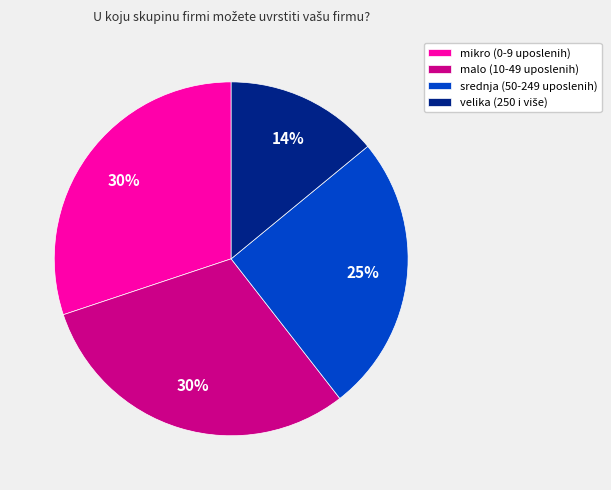

Does malo (10-49 uposlenih) account for over 50% of the chart?

No